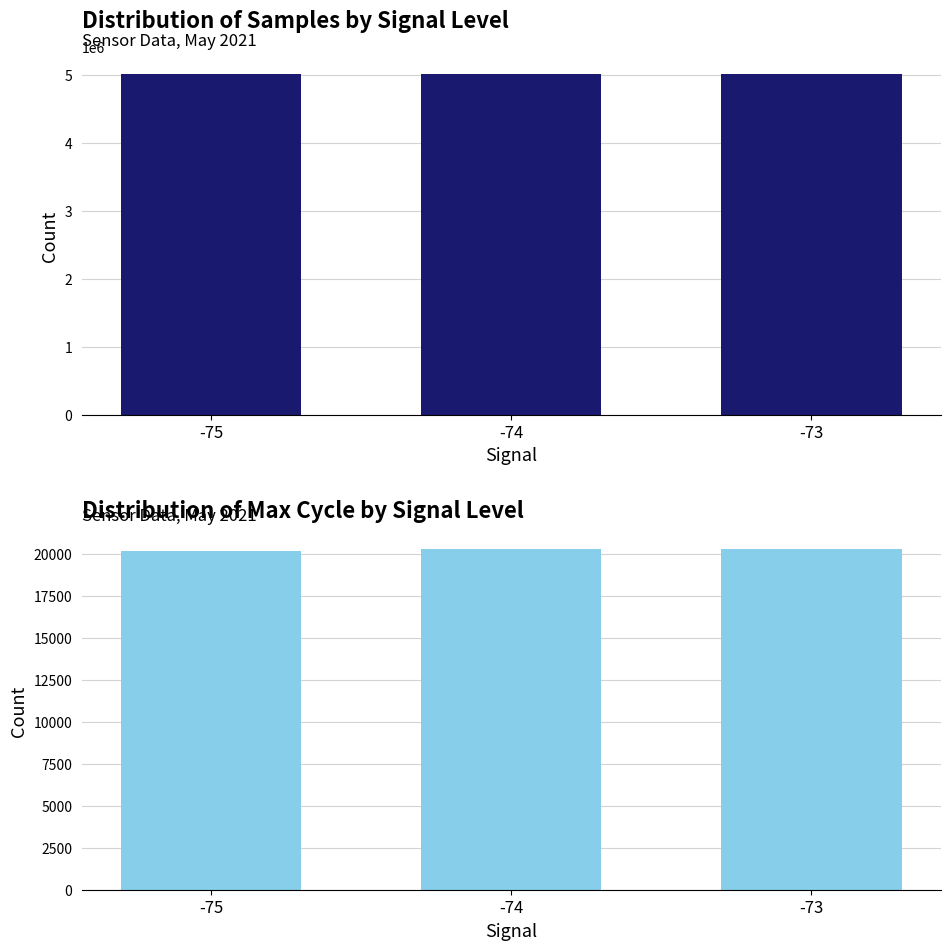

What is the lowest value of the Samples series?

5024589